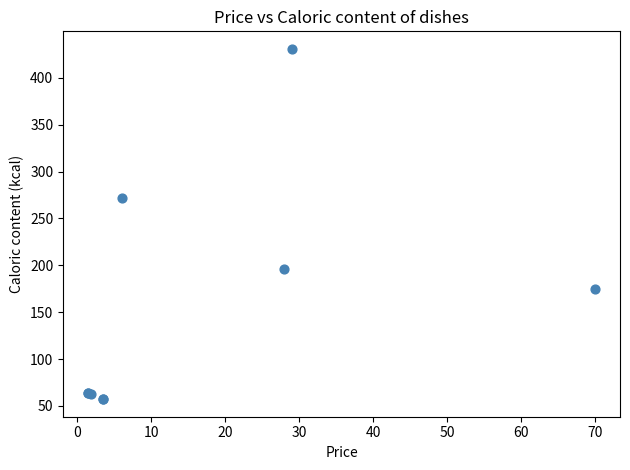

What Y value in the scatter plot is closest to 244?

272.0